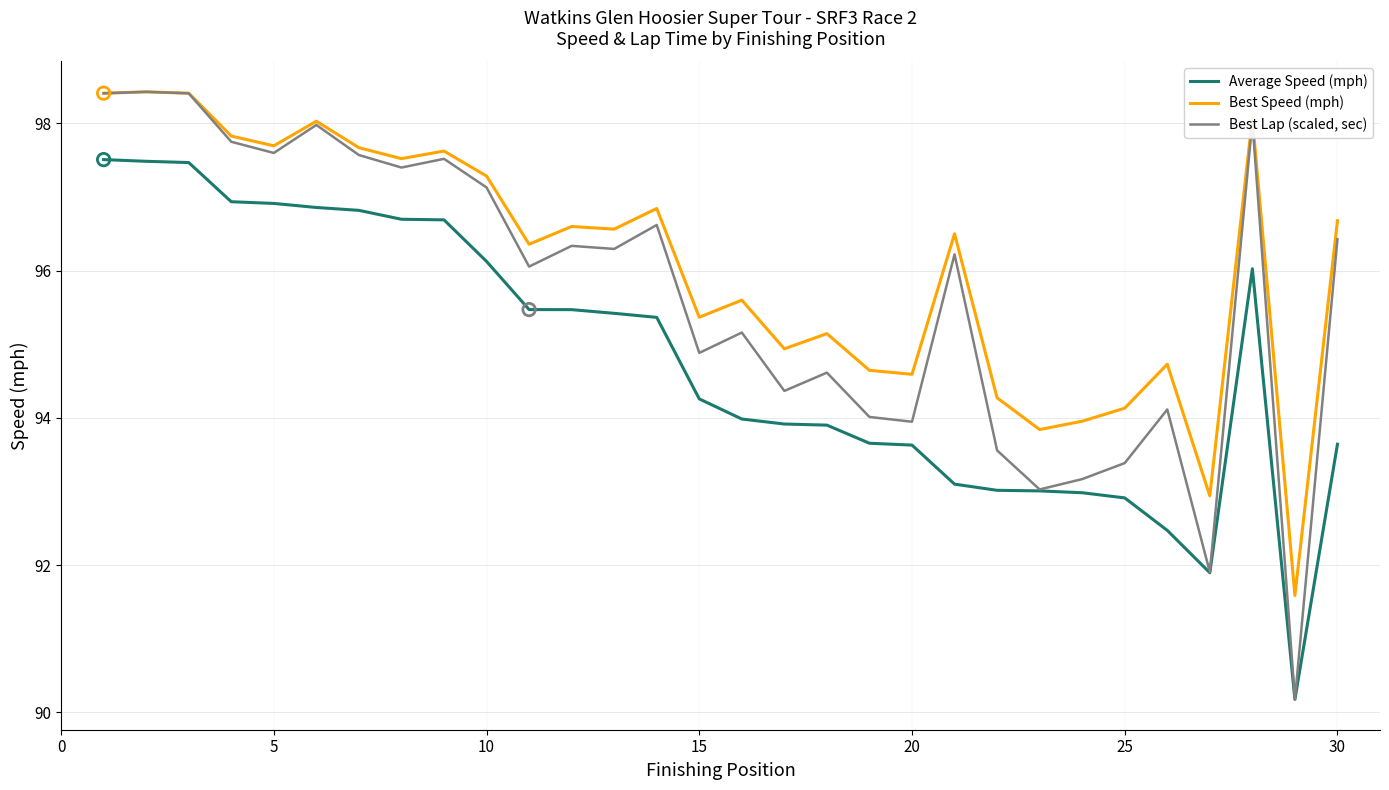

Which series has the largest total across all categories?

Best Speed (mph)